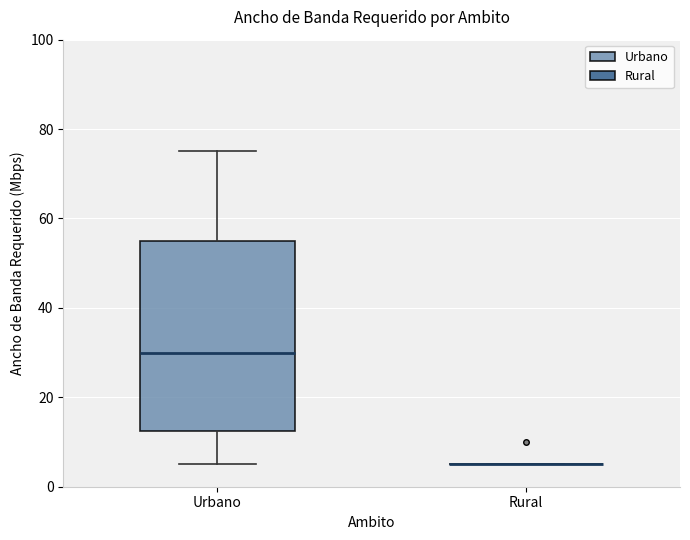

Reading left to right, read every box against the y-axis: the position of its median line, the range the box covers, and the ends of its whiskers. The values are not printed on the chart, so give them approximately, as read against the axis.

Urbano: median 30, box 12 to 56, whiskers 6 to 76
Rural: box collapsed to a line at 6, whiskers 6 to 6